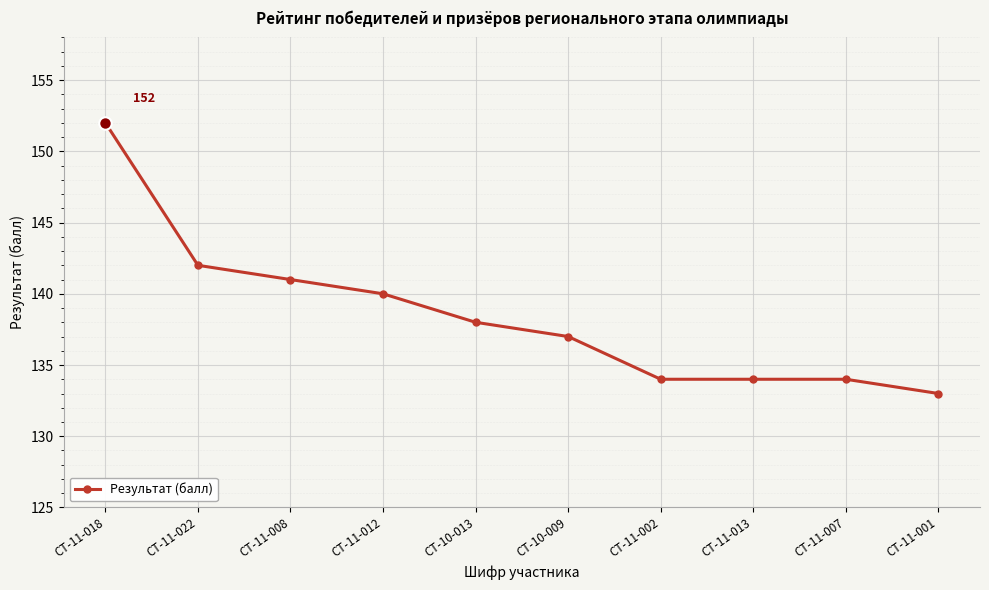

How many data points does each series have?

10